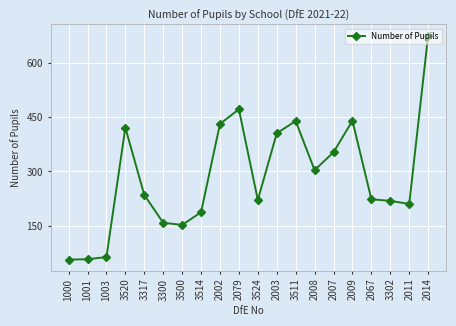

What is the difference between the maximum and minimum values?

620.0